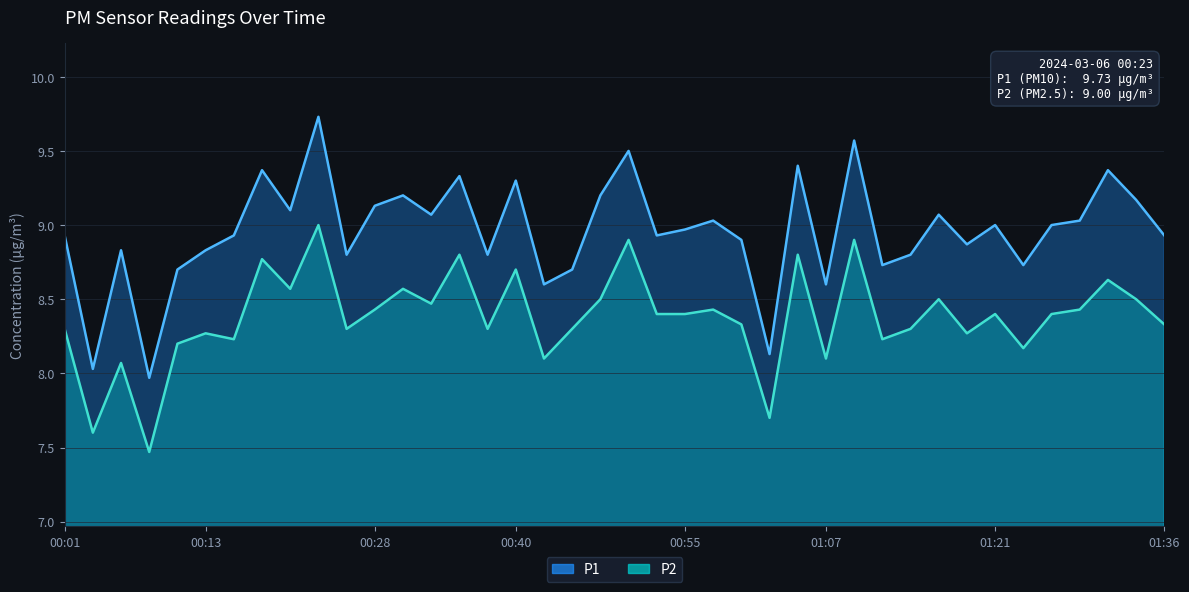

Is the value of P2 at 00:55 greater than the value of P1 at 01:31?

No